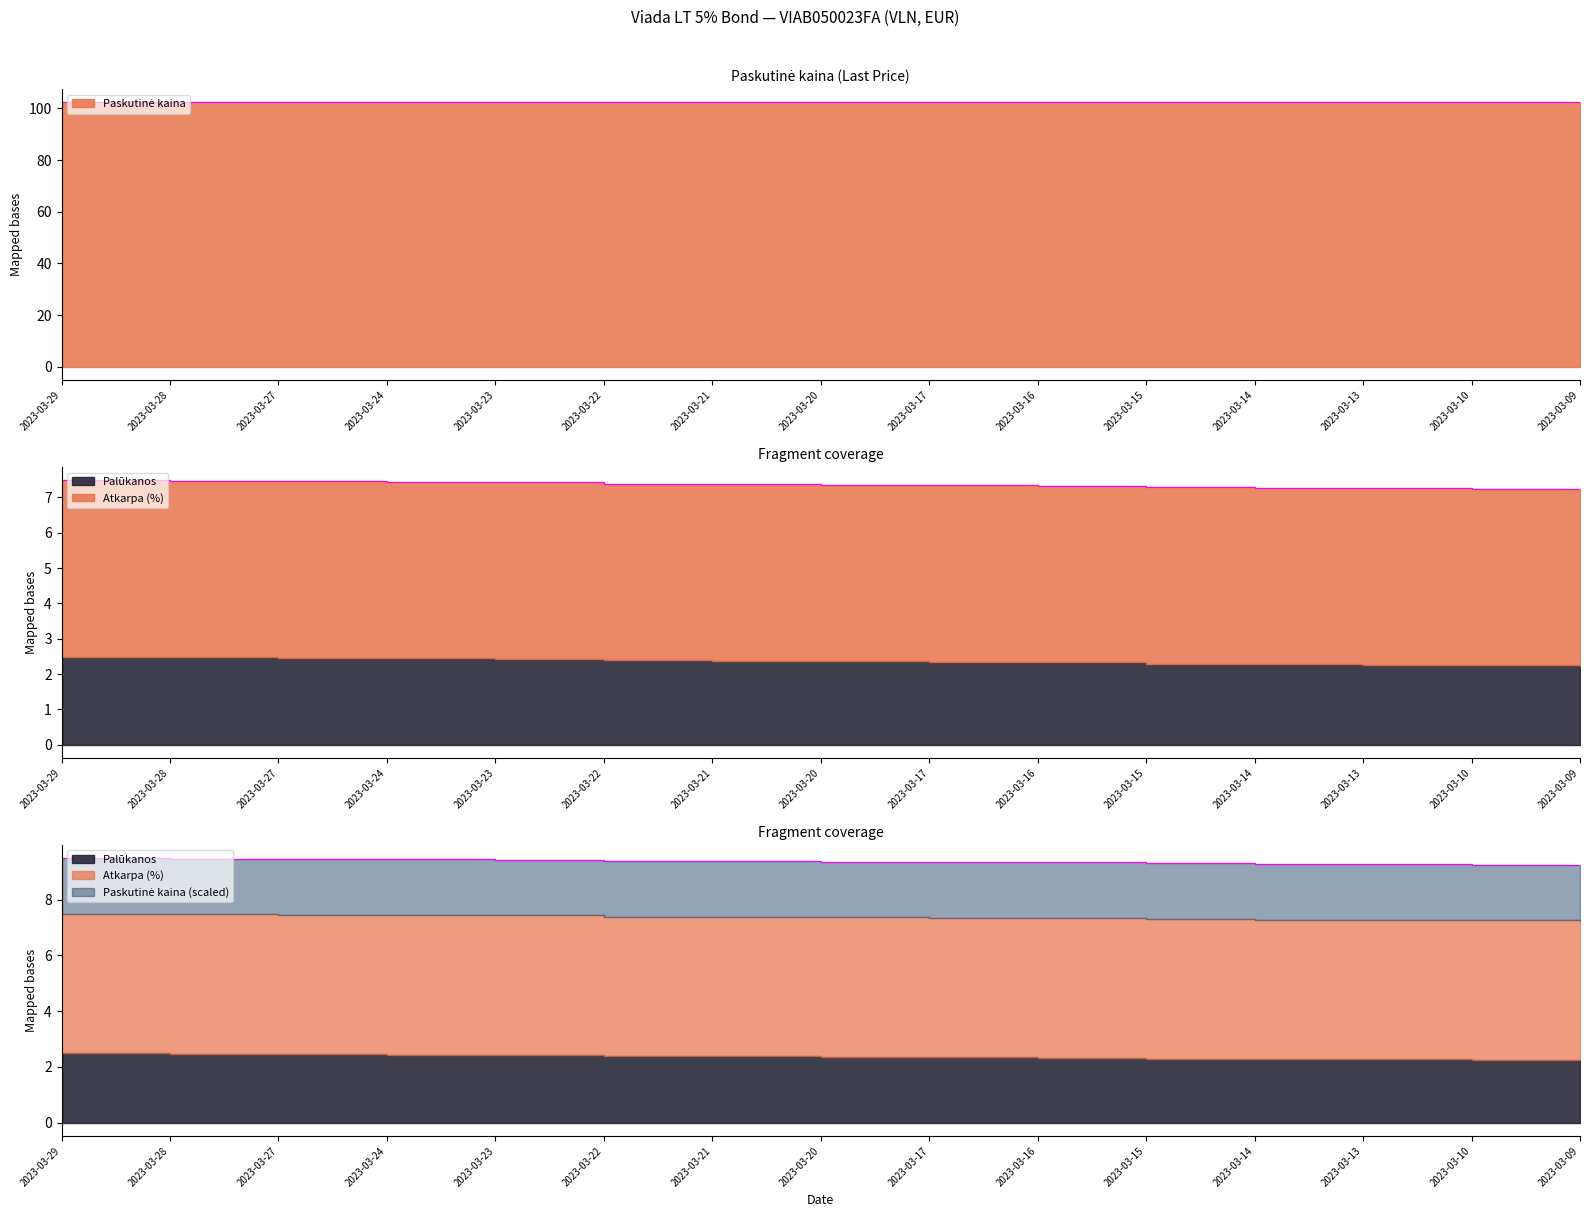

What is the total value across all series at 2023-03-21?

109.7